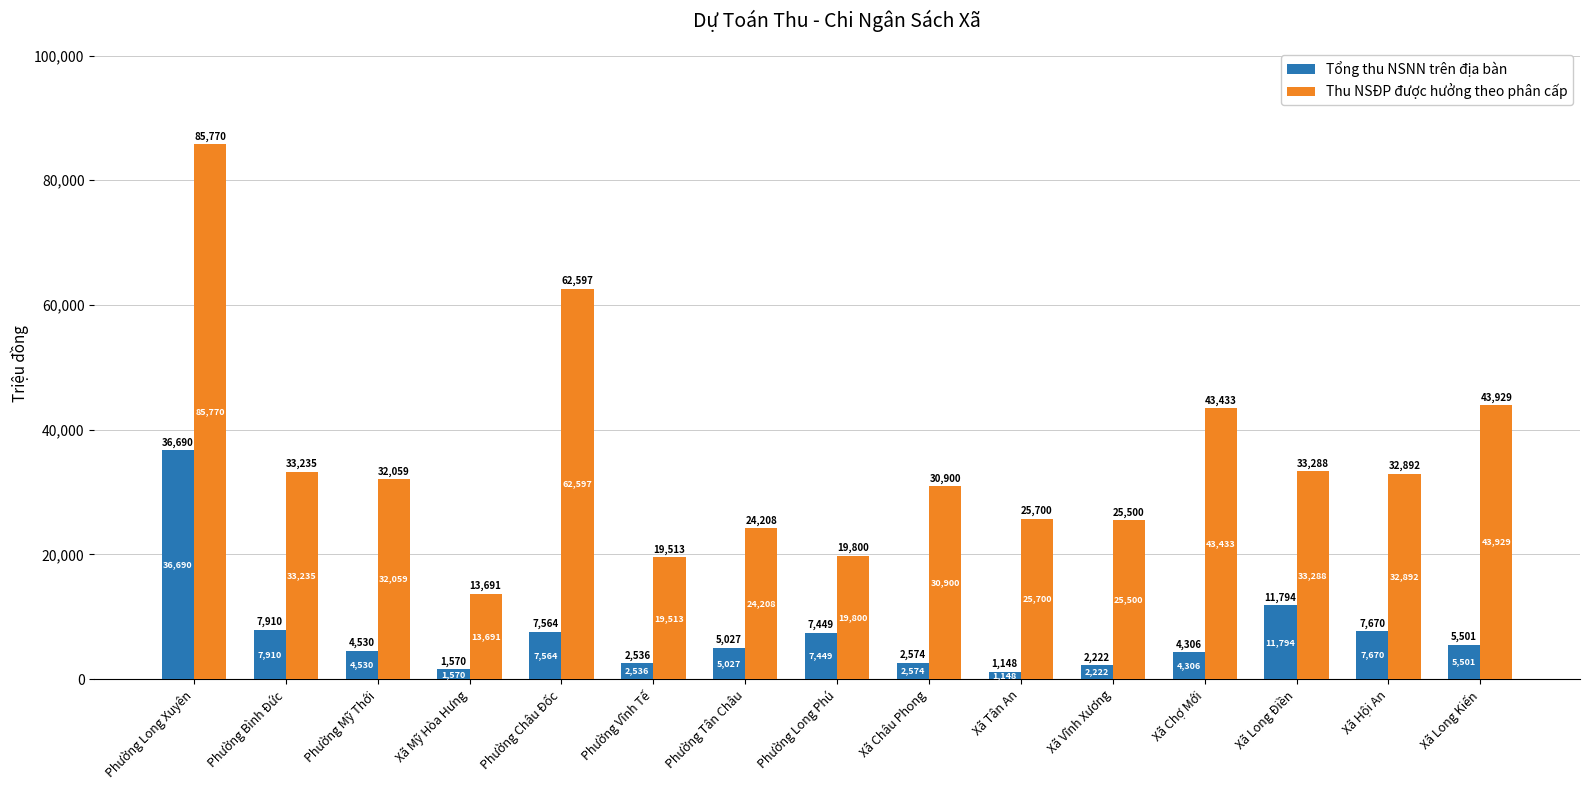

At which label is Tổng thu NSNN trên địa bàn closest to 18919?

Xã Long Điền